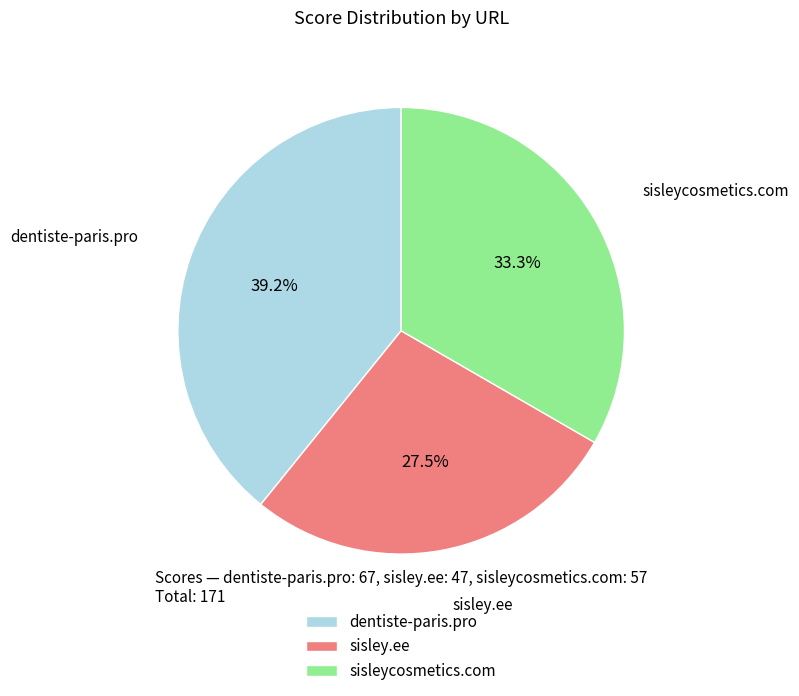

The sisleycosmetics.com slice represents 26% of the pie. True or false?

False